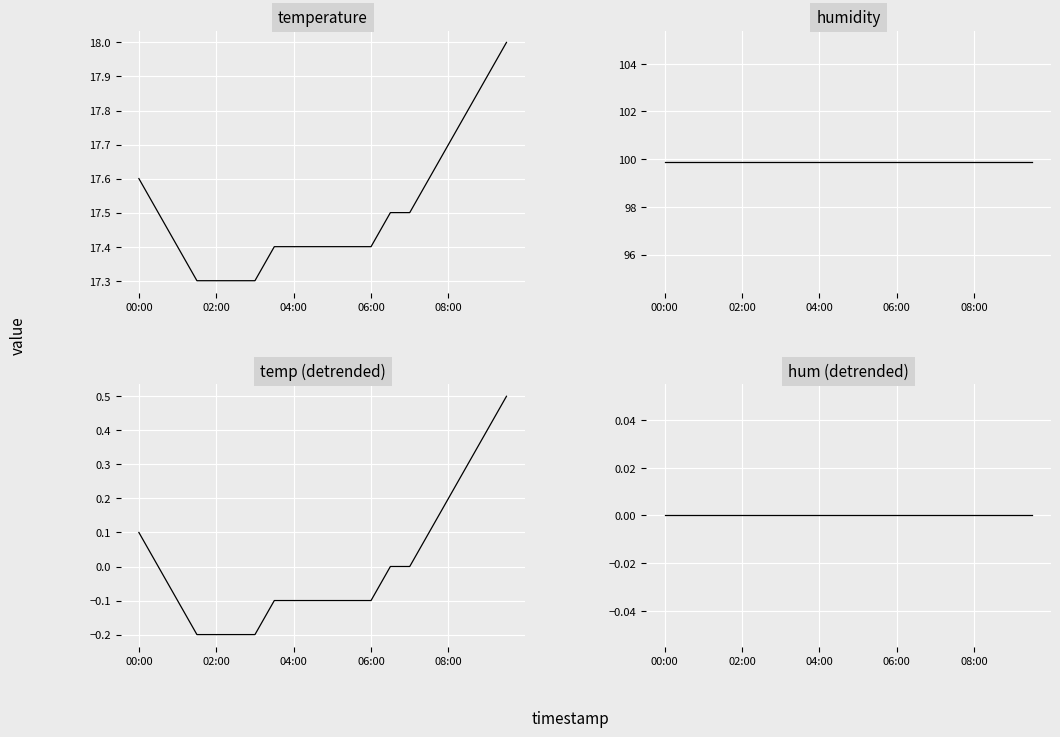

How many lines are shown in the chart?

4